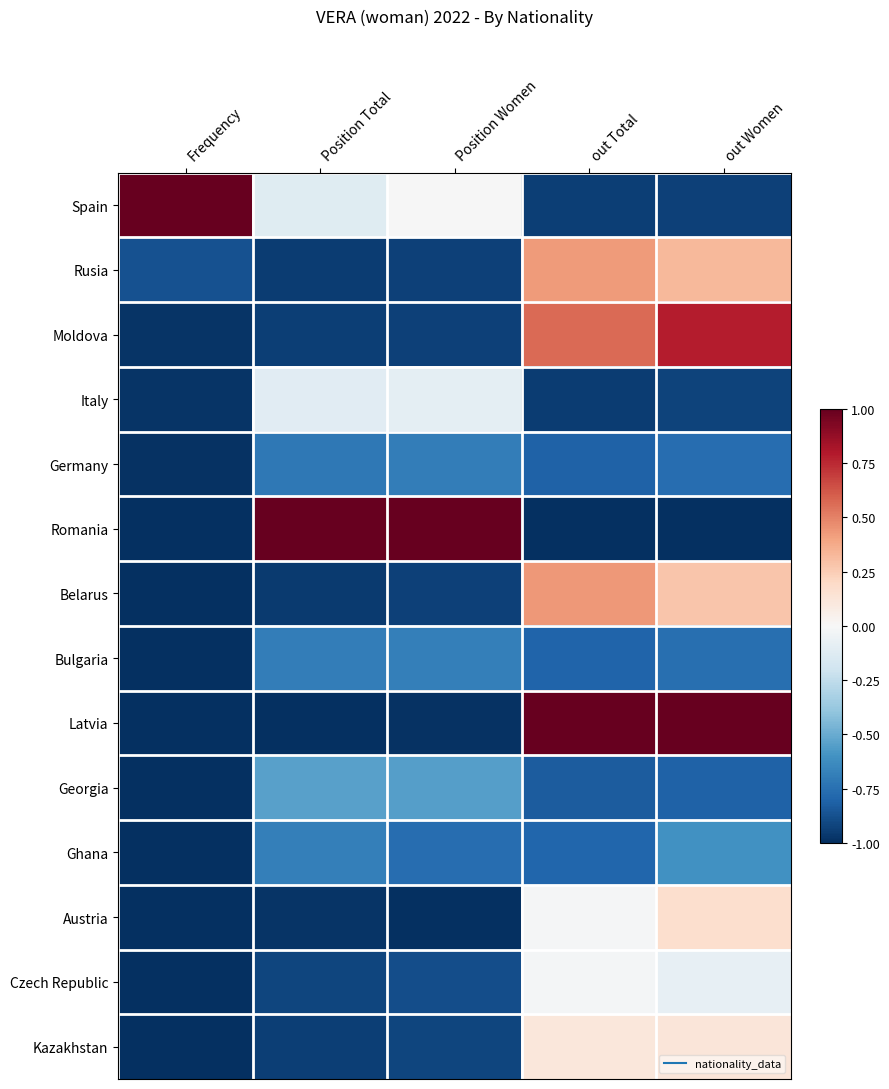

What is the smallest value displayed?

-1.0